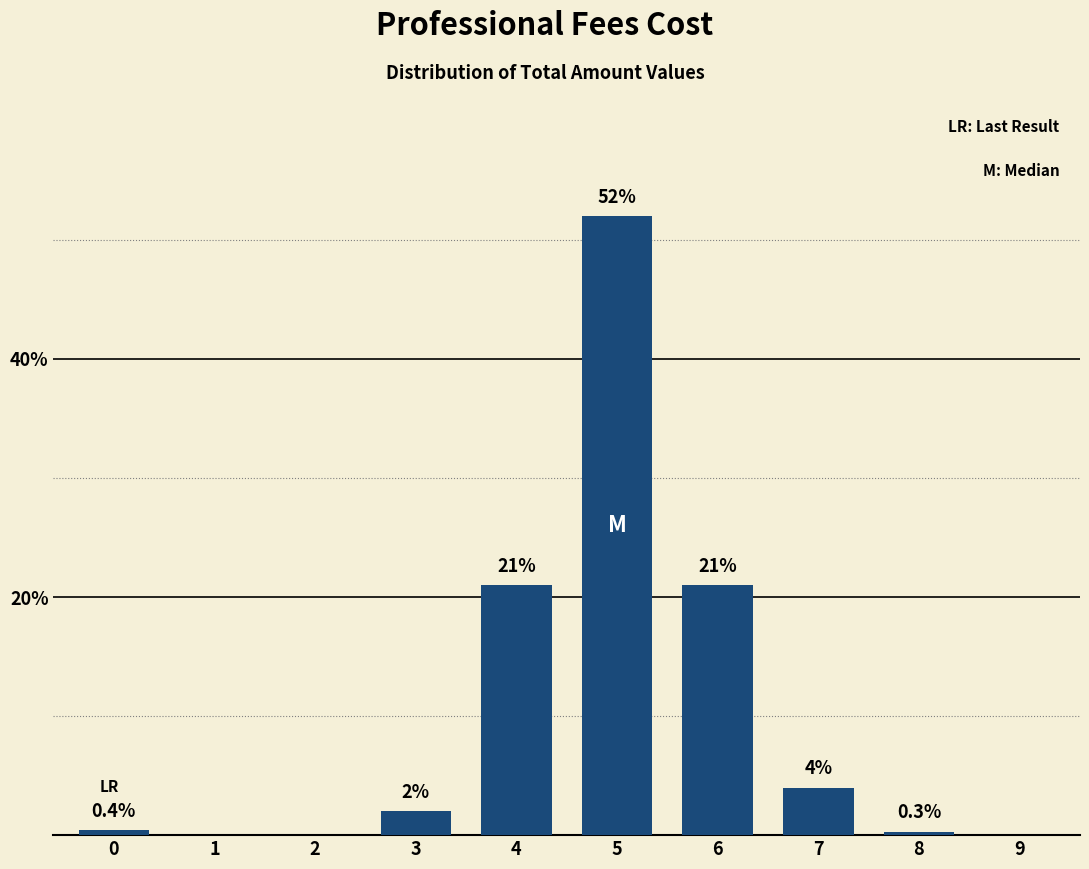

Reading right to left, extract all data points from this chart.

9=0.0	8=0.3	7=4.0	6=21.0	5=52.0	4=21.0	3=2.0	2=0.0	1=0.0	0=0.4